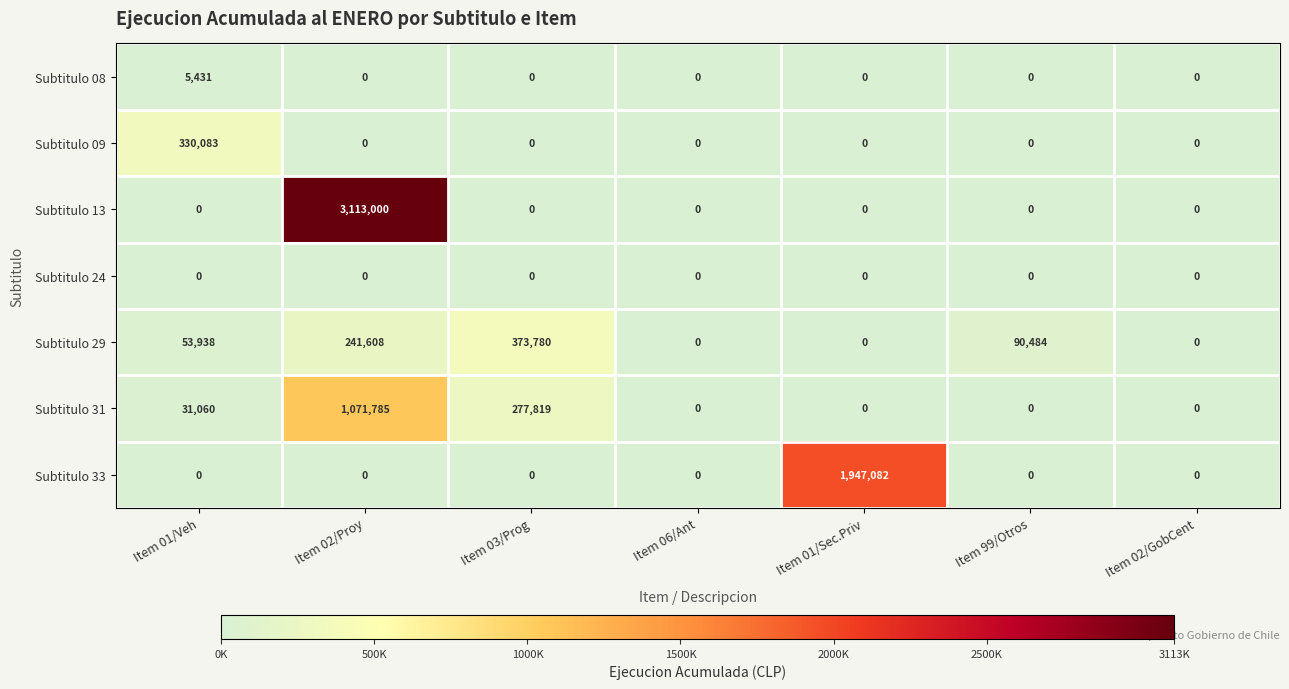

At which category does the chart reach its peak across all series?

Item 02/Proy